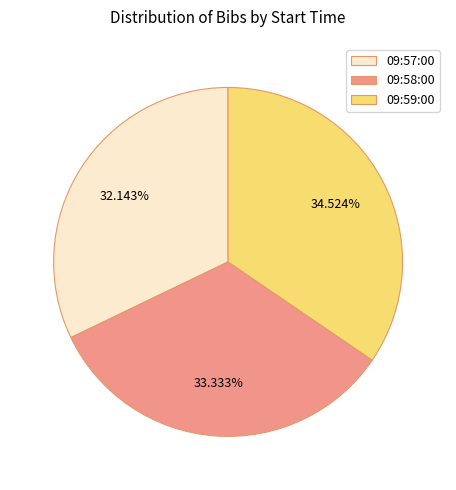

The 09:57:00 slice represents 32% of the pie. True or false?

True